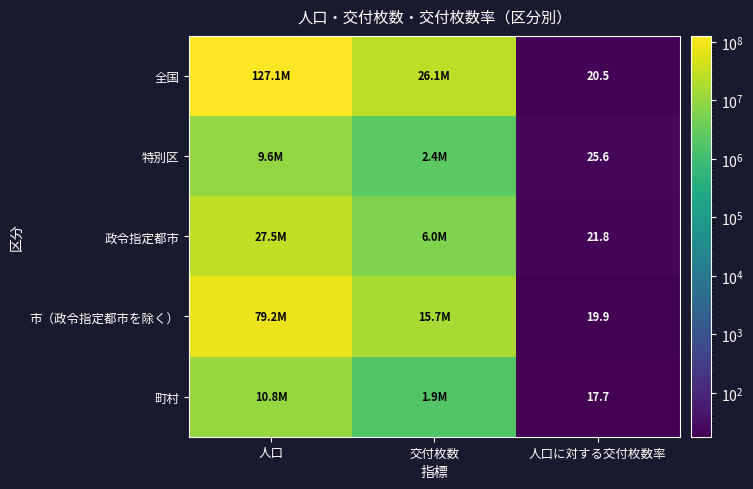

How many data points does each series have?

3